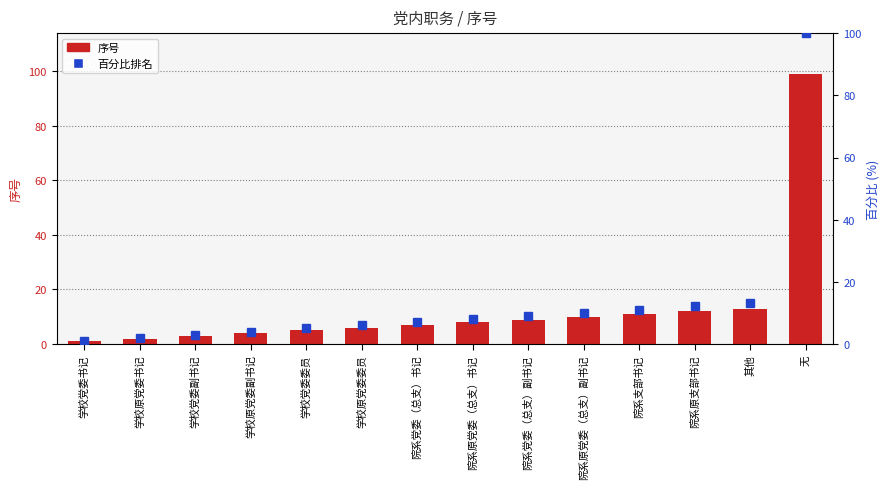

Rank the series by their maximum value, from highest to lowest.

百分比排名, 序号